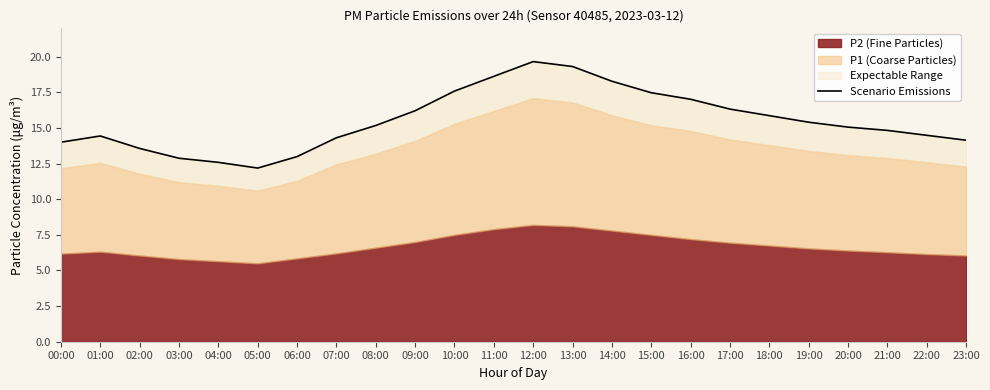

Is it true that the value at 10:00 is 11.3?

False